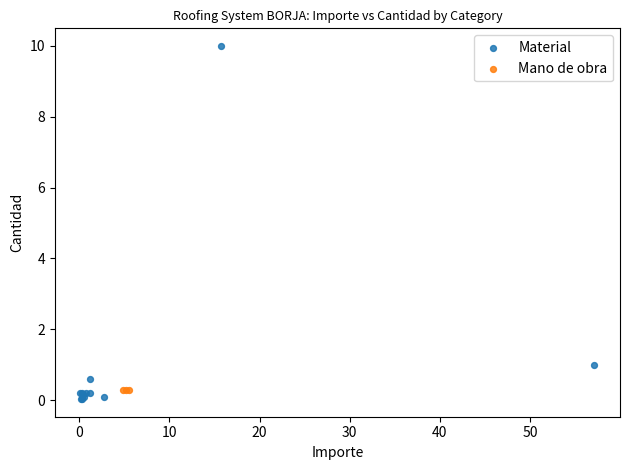

Which series contains the highest Y value?

Material